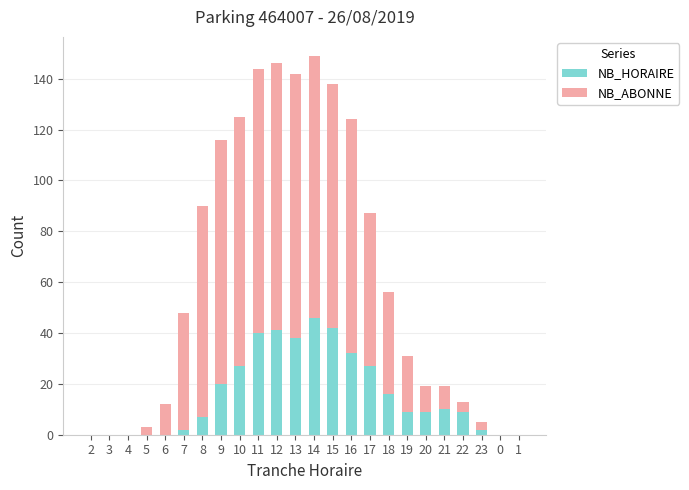

The value of NB_HORAIRE at 15 is 75. True or false?

False